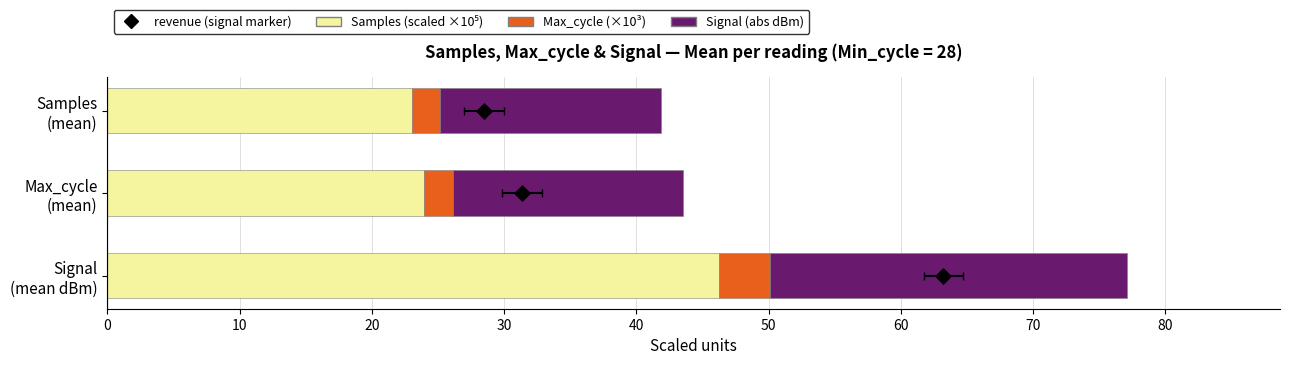

Which series has the largest total across all categories?

Samples (scaled ×10⁵)